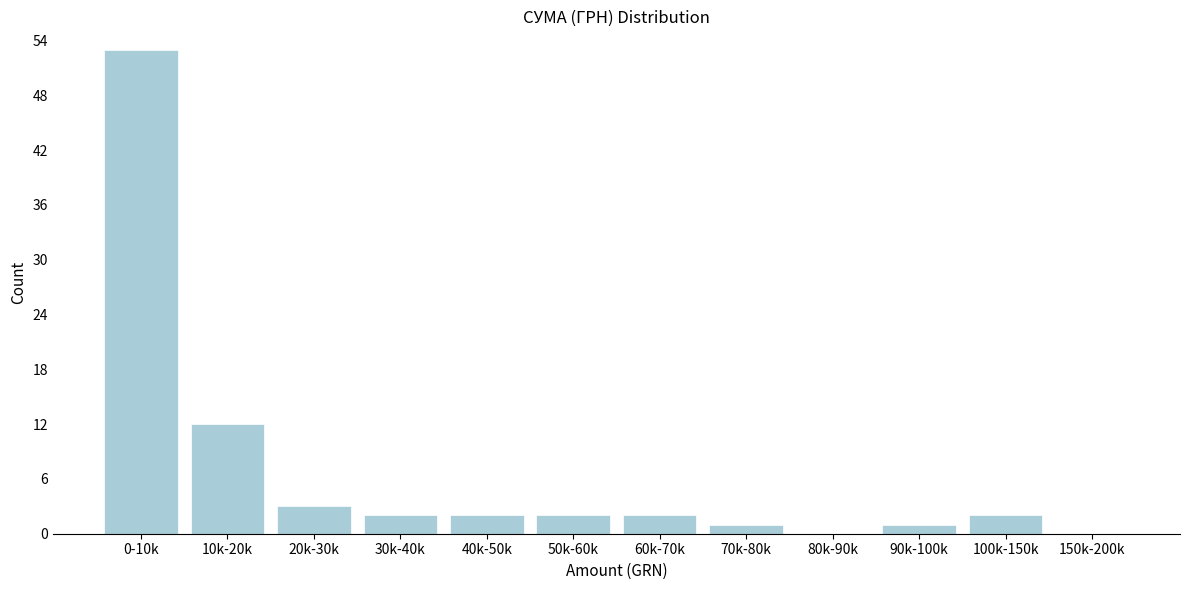

Reading left to right, what are all the values shown in this chart?

0-10k=53	10k-20k=12	20k-30k=3	30k-40k=2	40k-50k=2	50k-60k=2	60k-70k=2	70k-80k=1	80k-90k=0	90k-100k=1	100k-150k=2	150k-200k=0